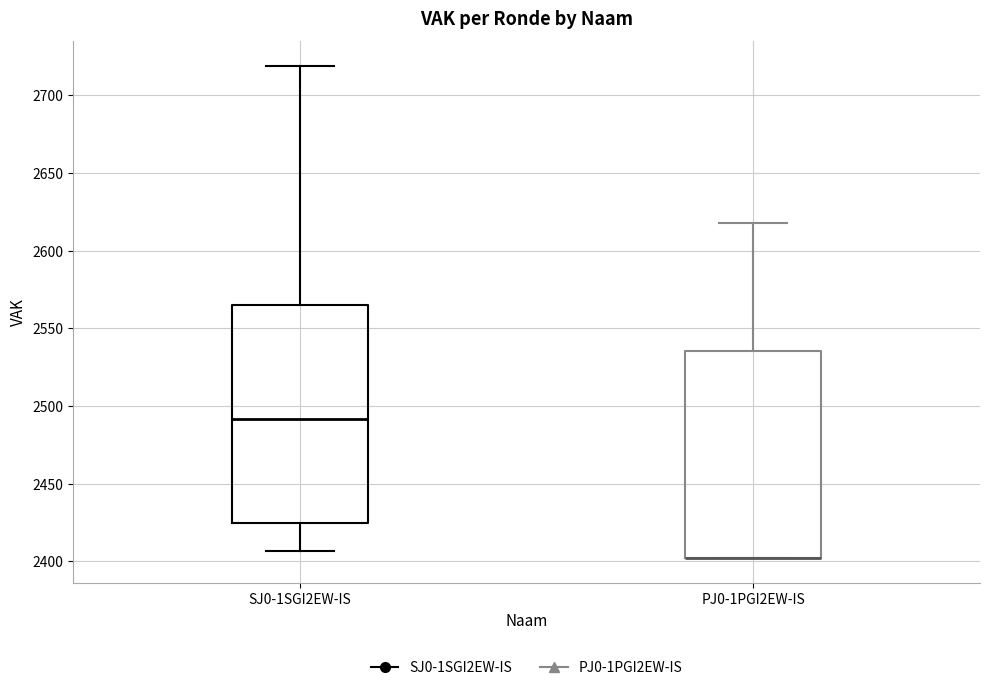

Reading left to right, read every box against the y-axis: the position of its median line, the range the box covers, and the ends of its whiskers. The values are not printed on the chart, so give them approximately, as read against the axis.

SJ0-1SGI2EW-IS: median 2490, box 2425 to 2565, whiskers 2405 to 2720
PJ0-1PGI2EW-IS: median 2400 (drawn on the box's lower edge), box 2400 to 2535, whiskers 2400 to 2620